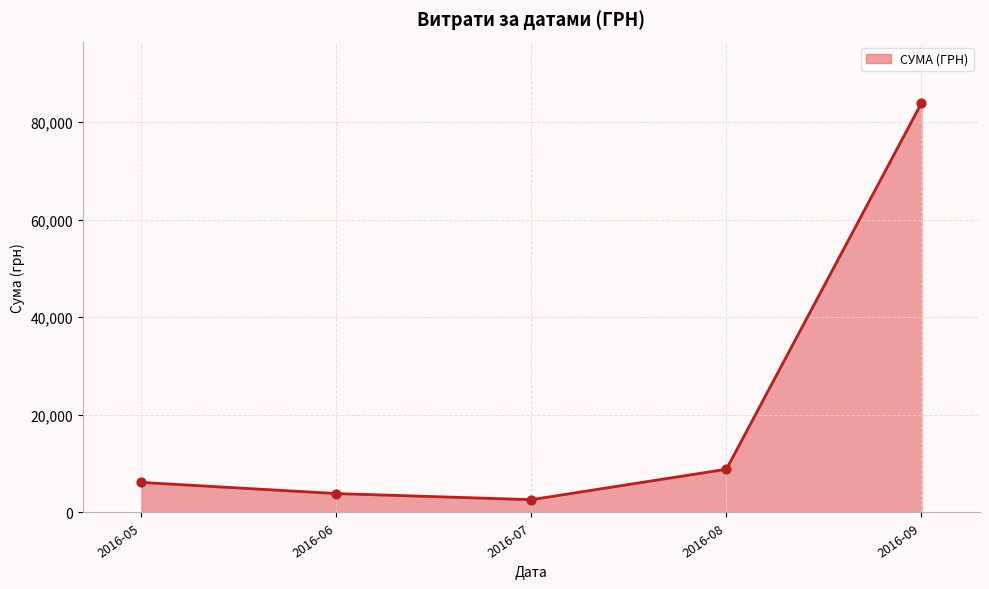

Which has a higher value, 2016-09 or 2016-06?

2016-09